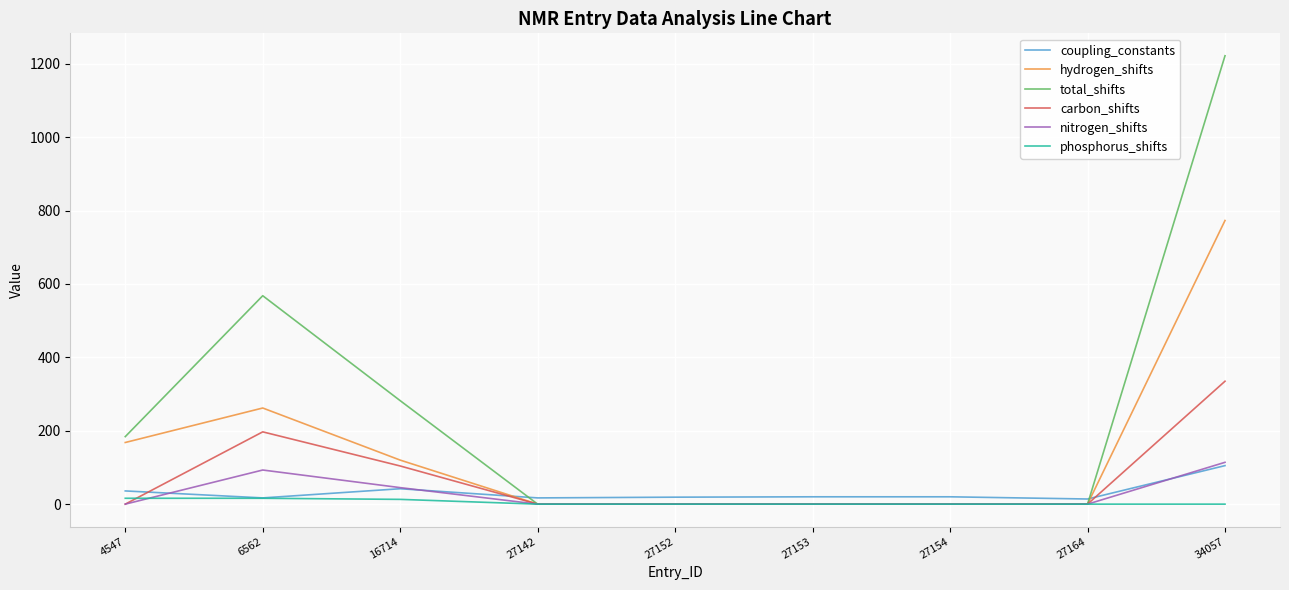

At which label is total_shifts closest to 611?

6562